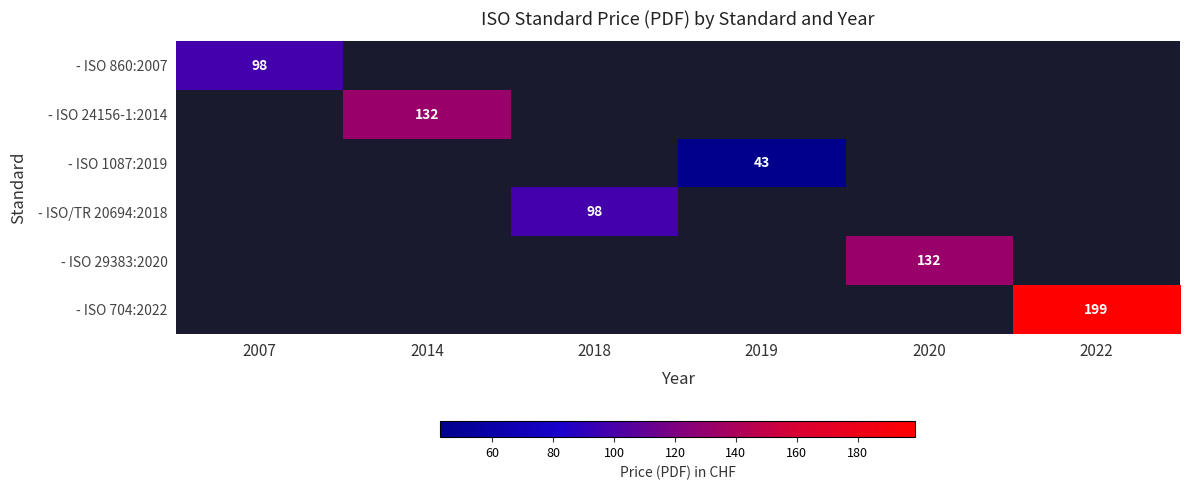

At how many categories does at least one series exceed 109?

3